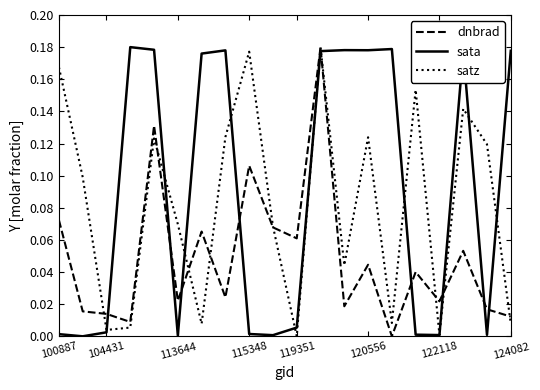

After their last crossing, which series has the higher values: satz or dnbrad?

dnbrad